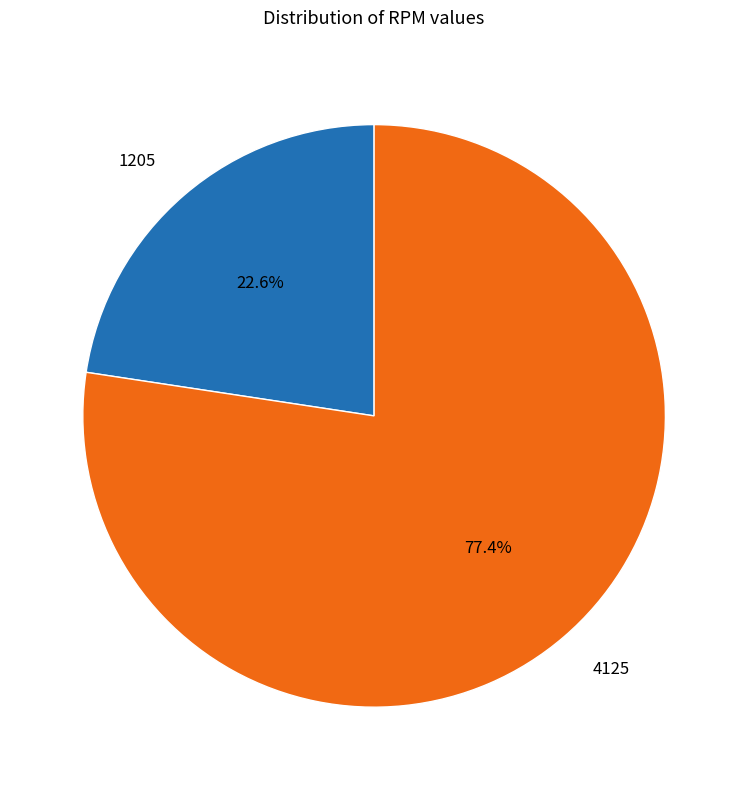

To the nearest percent, what portion does 1205 represent?

23%